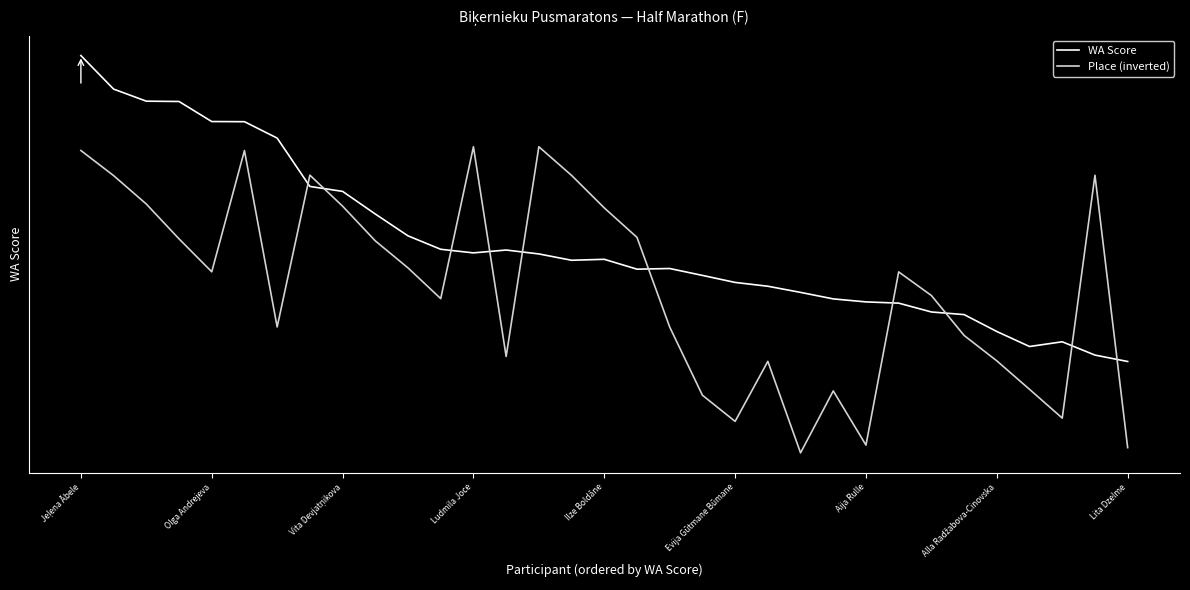

What are all the series names shown in the legend?

WA Score, Place (inverted)